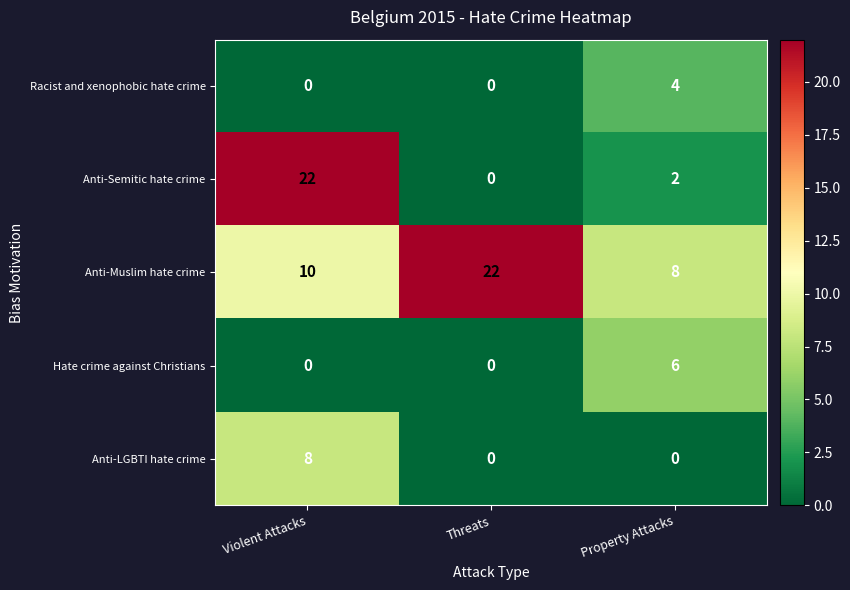

Reading left to right, extract all data points from this chart.

Racist and xenophobic hate crime: 0	0	4
Anti-Semitic hate crime: 22	0	2
Anti-Muslim hate crime: 10	22	8
Hate crime against Christians: 0	0	6
Anti-LGBTI hate crime: 8	0	0